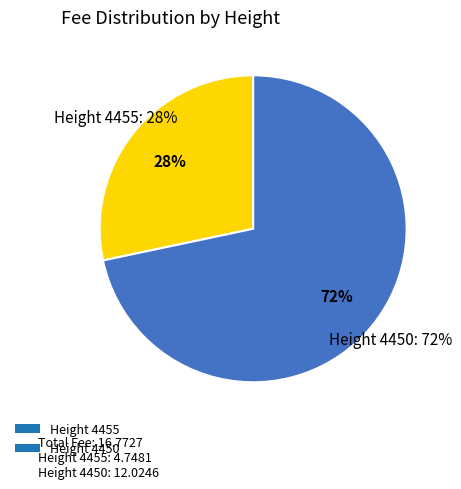

What is the ratio of the value at 4450 to the value at 4455?

2.5